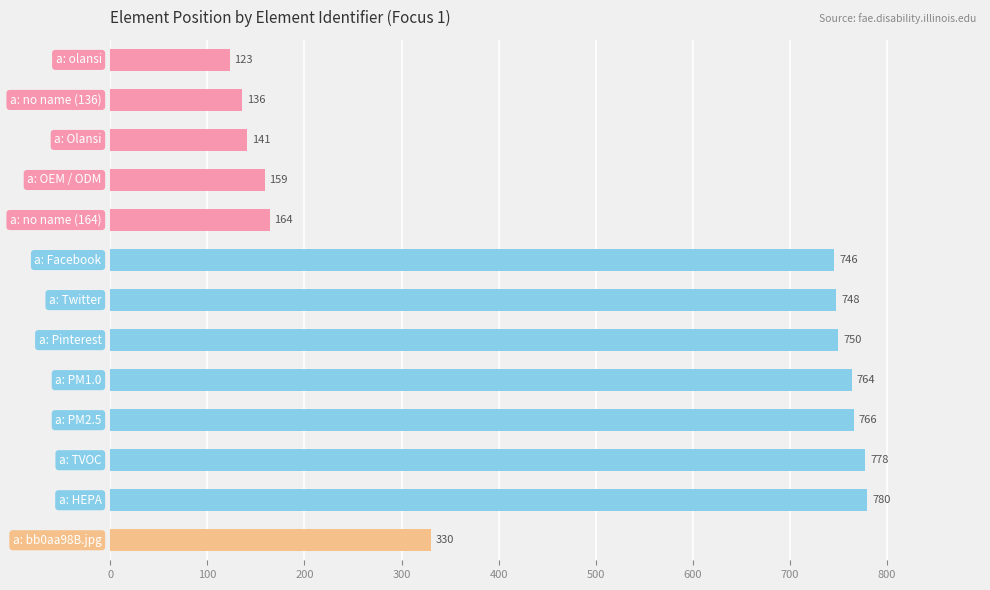

What is the smallest value displayed?

123